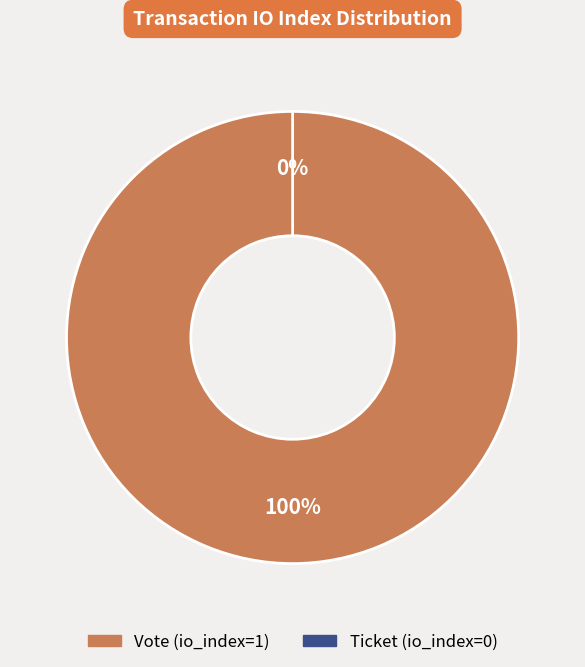

What percentage is NOT represented by Ticket?

100.0%